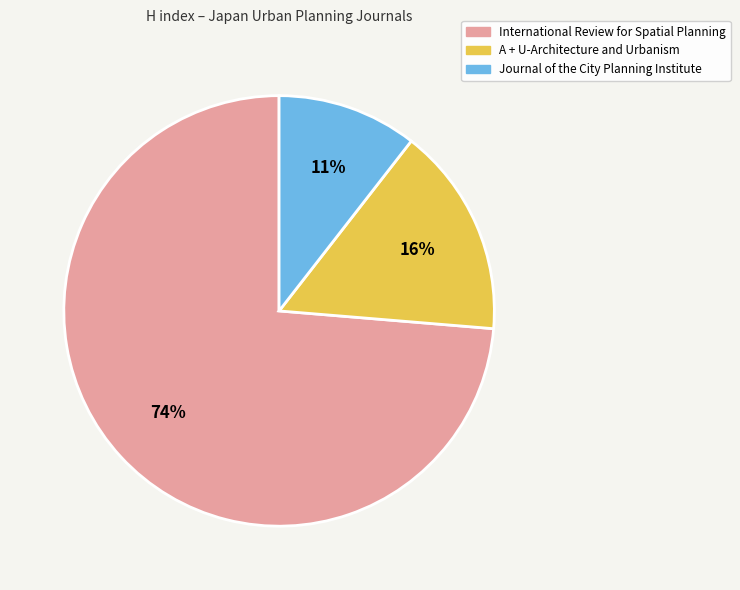

To the nearest percent, what is the average slice percentage?

33%